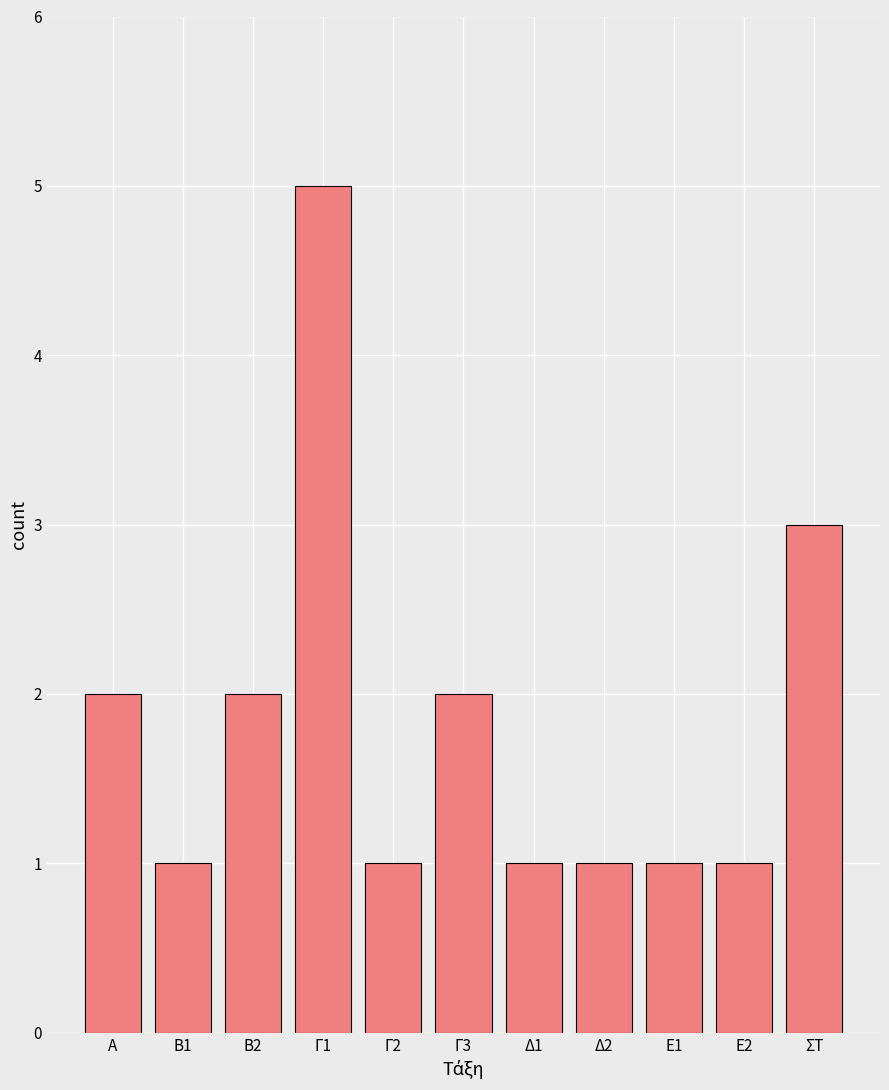

Reading left to right, extract all data points from this chart.

Α=2	Β1=1	Β2=2	Γ1=5	Γ2=1	Γ3=2	Δ1=1	Δ2=1	Ε1=1	Ε2=1	ΣΤ=3